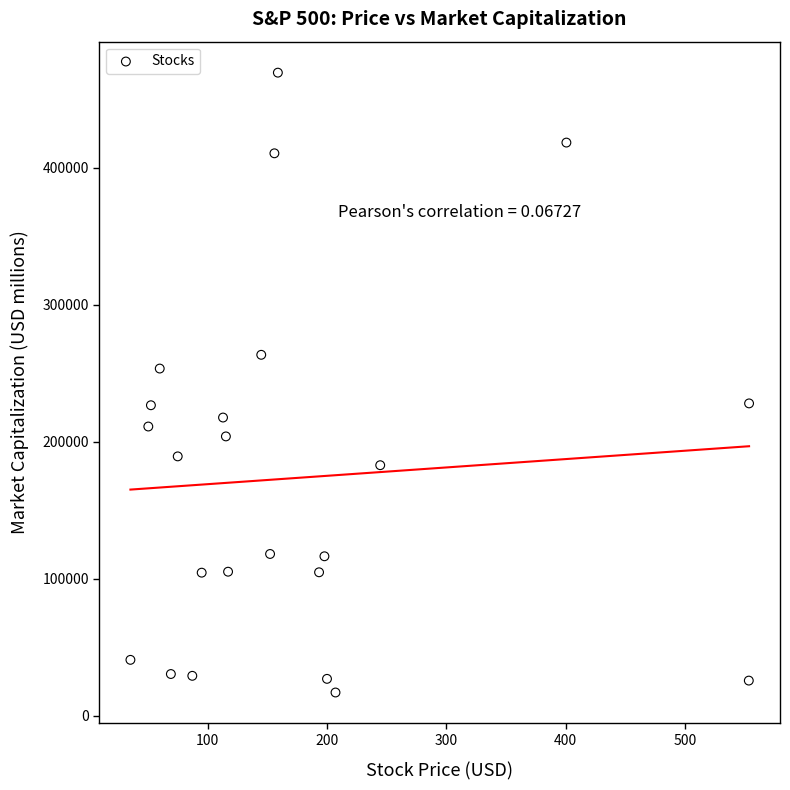

What is the range of Y values (max minus min)?

452566.1